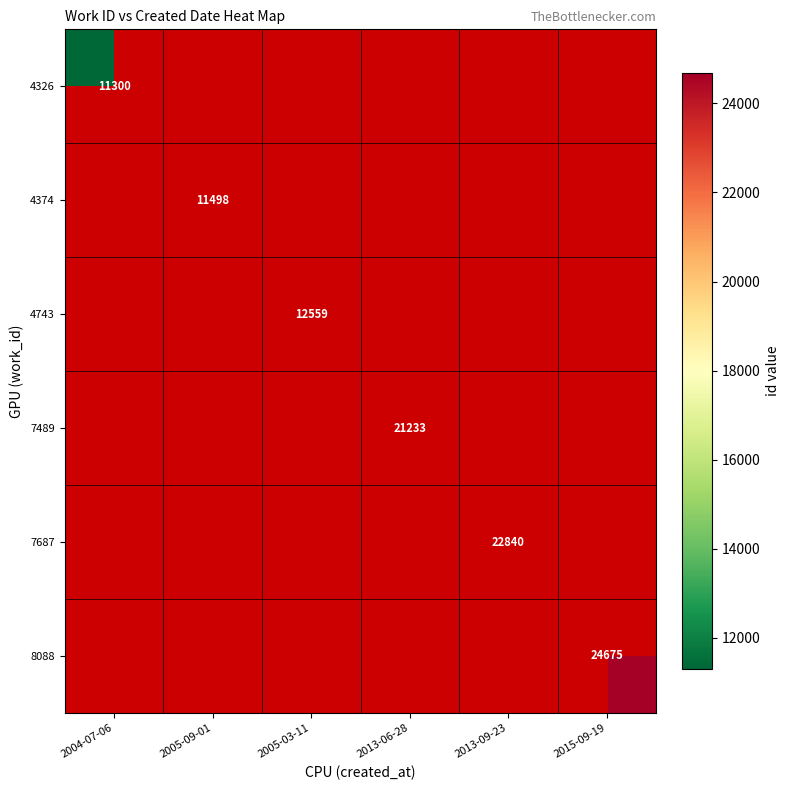

List the series in order of their overall mean, lowest first.

4326, 4374, 4743, 7489, 7687, 8088